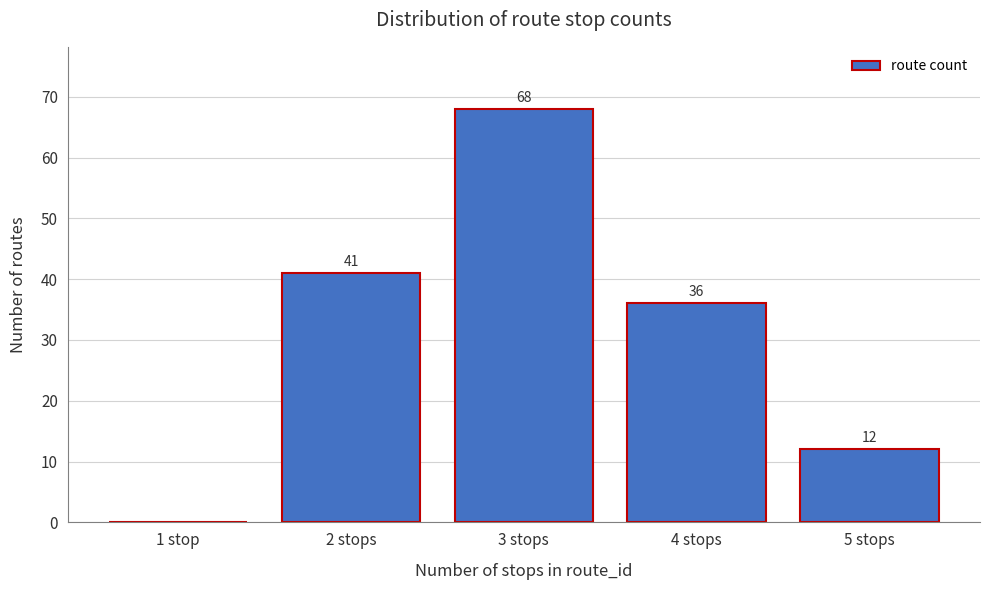

Reading right to left, extract all data points from this chart.

5 stops=12	4 stops=36	3 stops=68	2 stops=41	1 stop=0